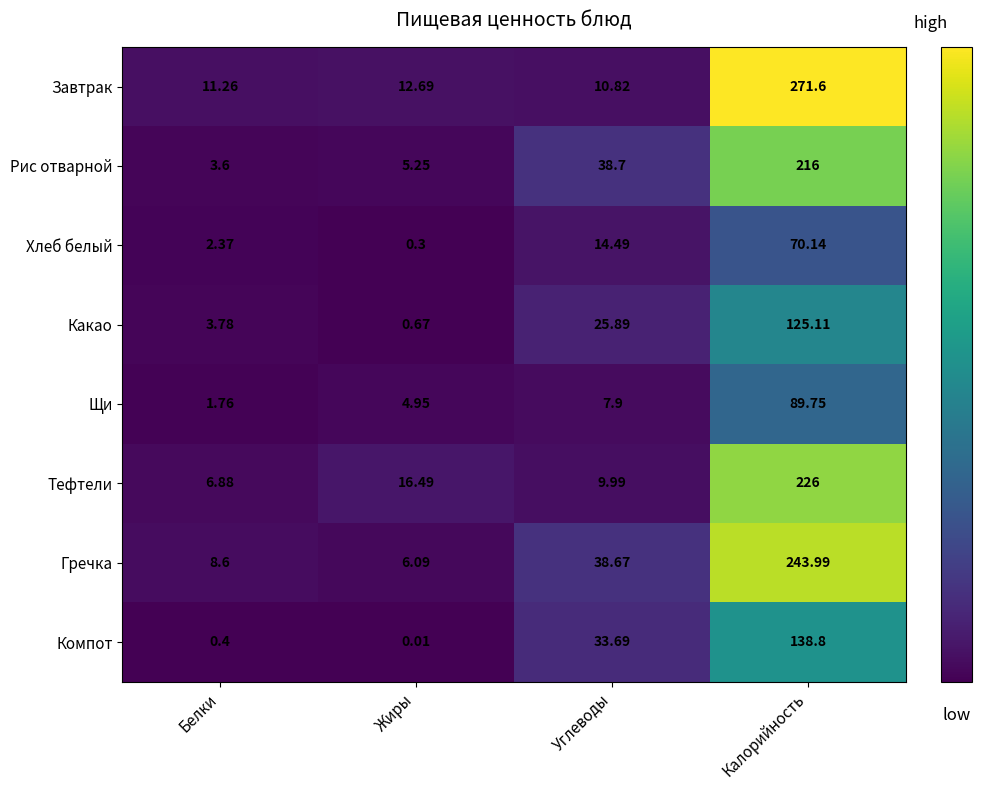

At how many categories does at least one series exceed 215?

1